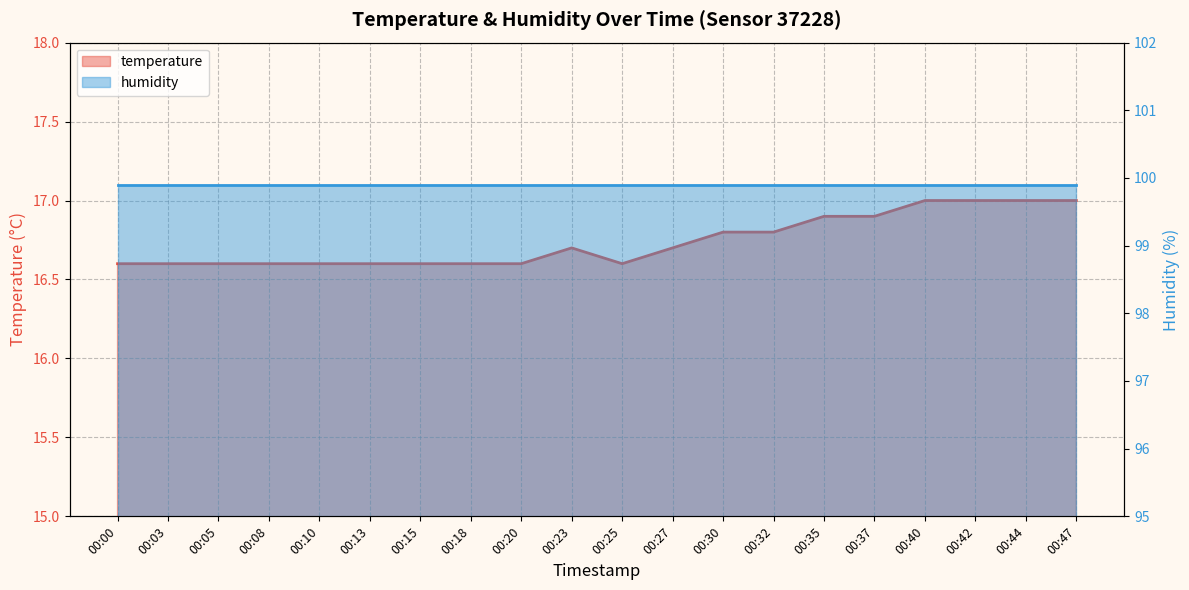

At which category does the data reach its first local valley?

00:25